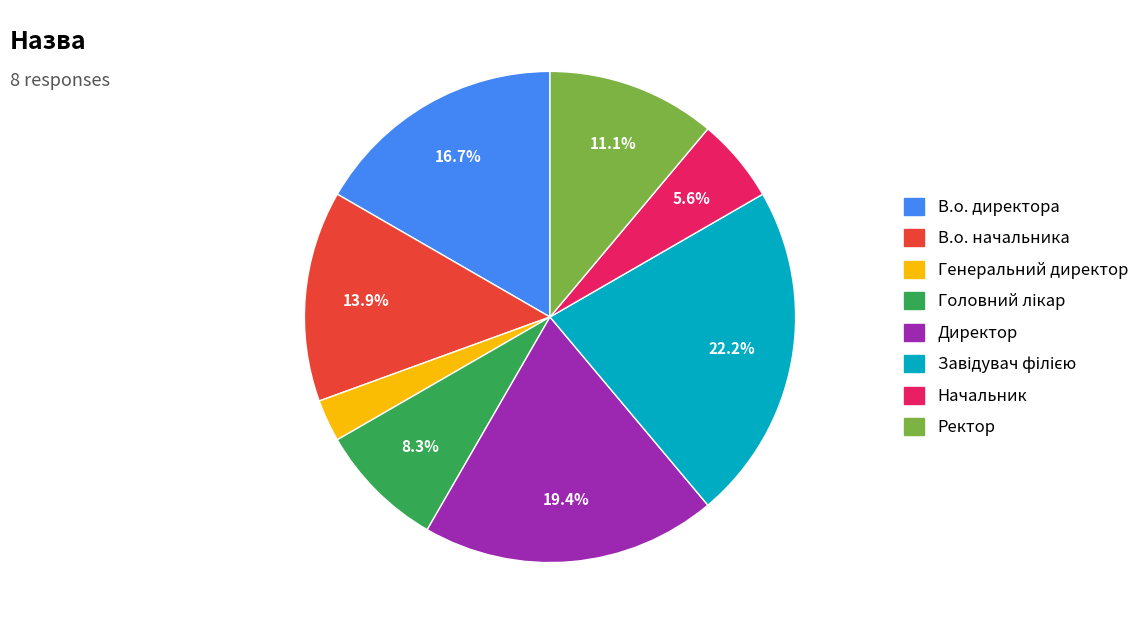

Does Ректор represent more than half of the total?

No